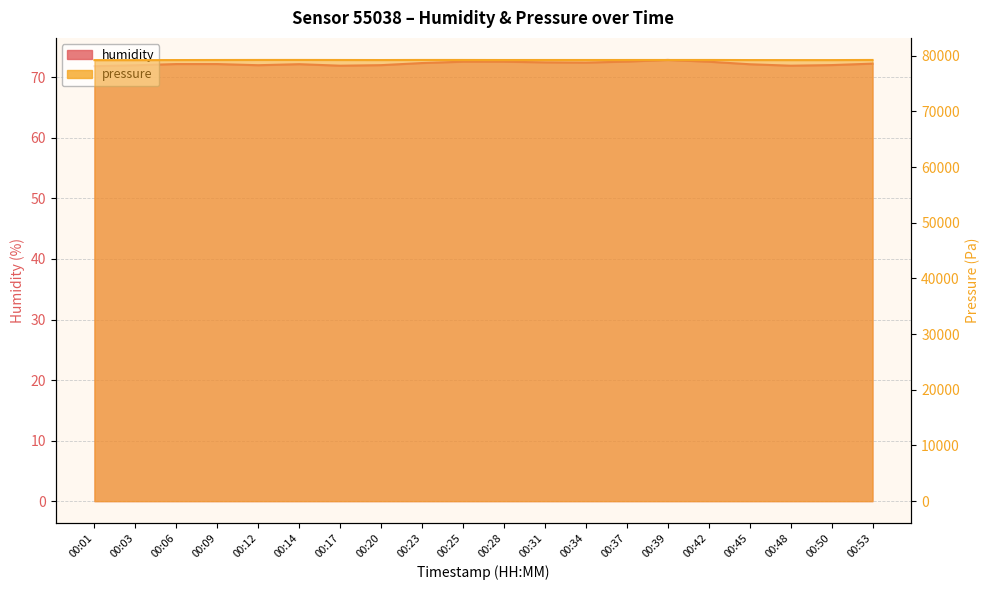

What is the sum of the pressure values at 00:06 and 00:37?

158451.1